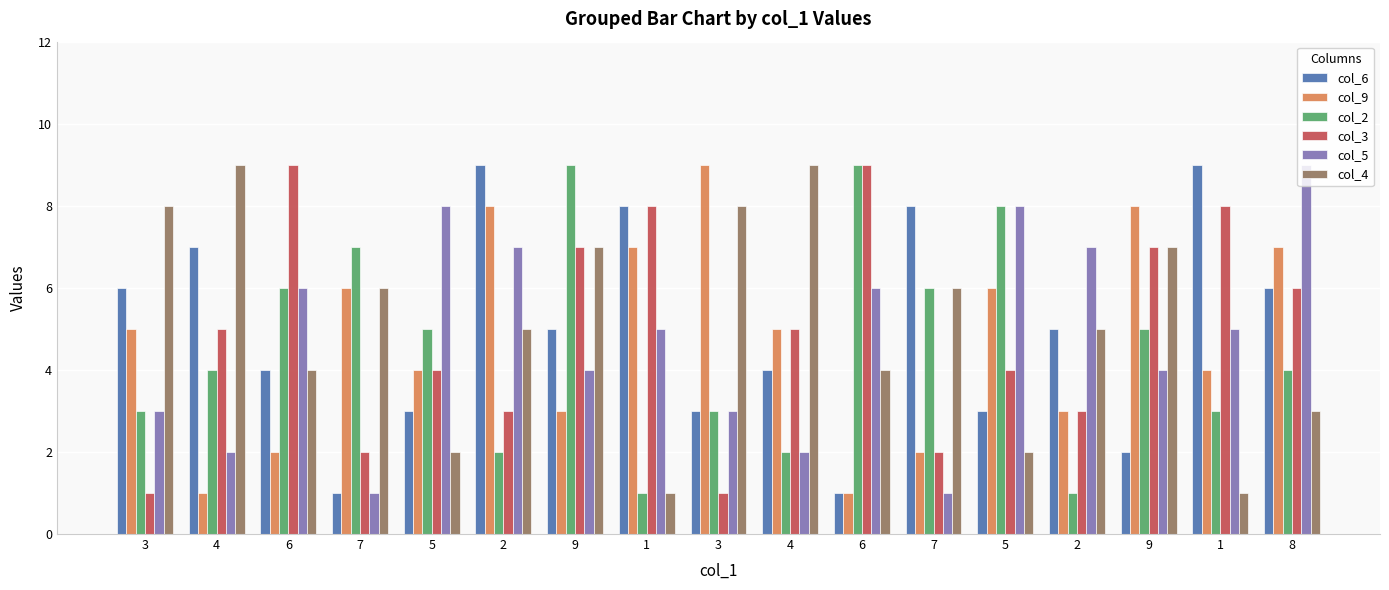

What is the average value of the col_9 series?

5